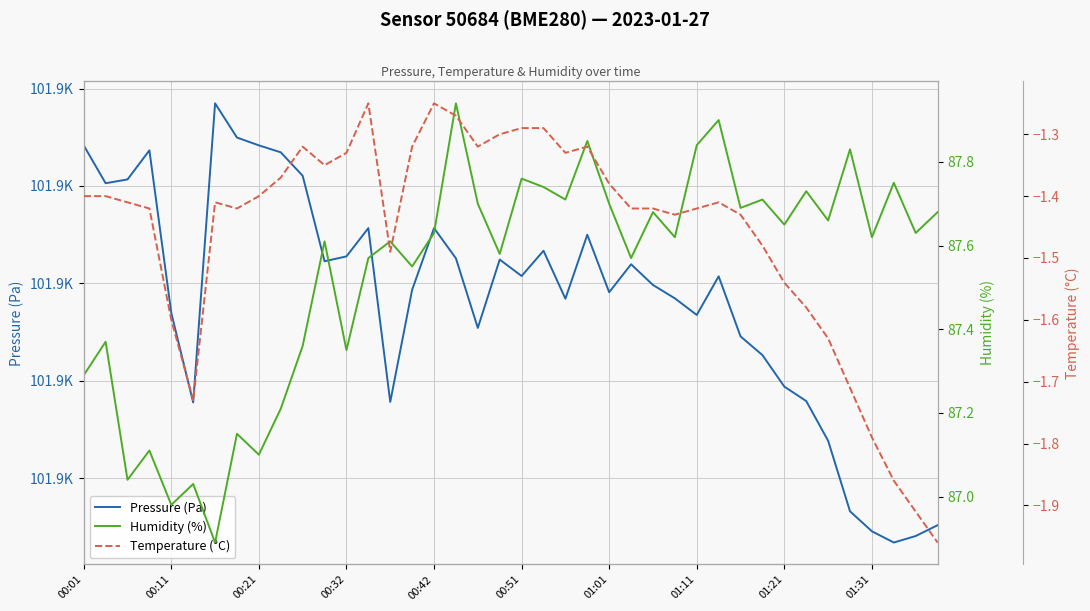

Which series has the largest total across all categories?

Pressure (Pa)